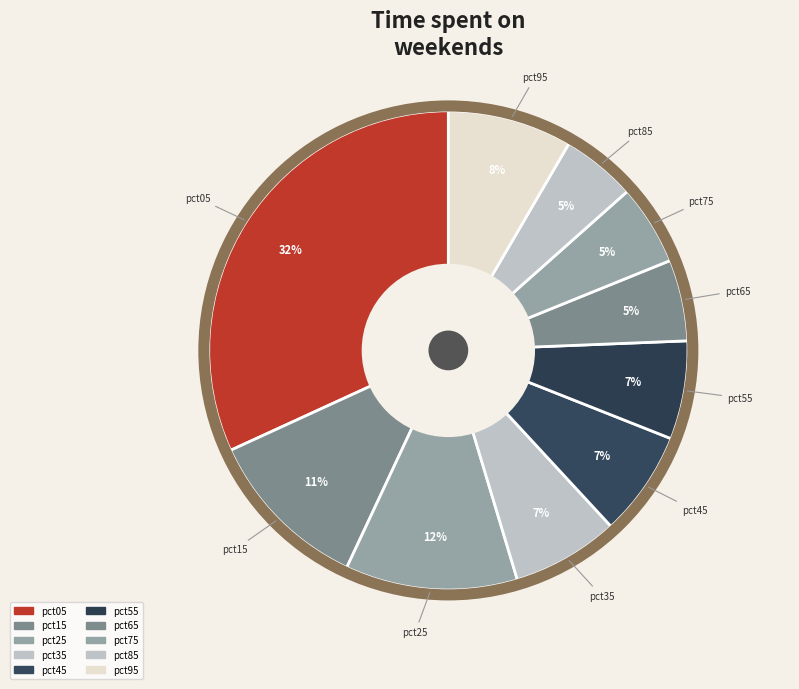

How many segments does this pie chart have?

10